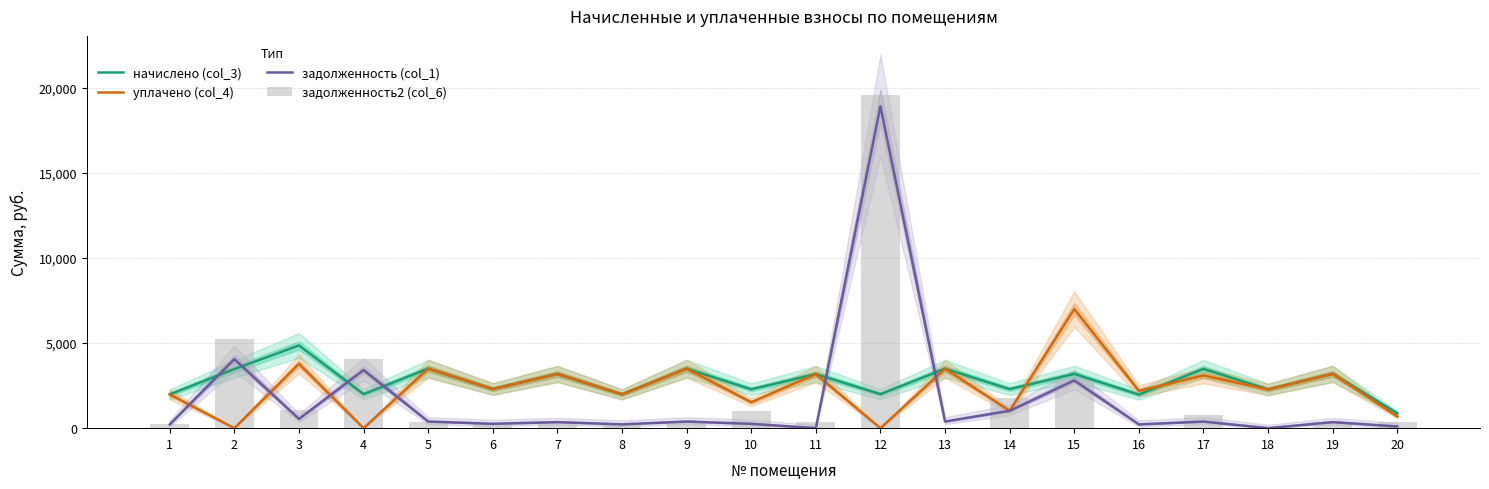

What is the difference between the уплачено (col_4) values at 17 and 16?

901.0